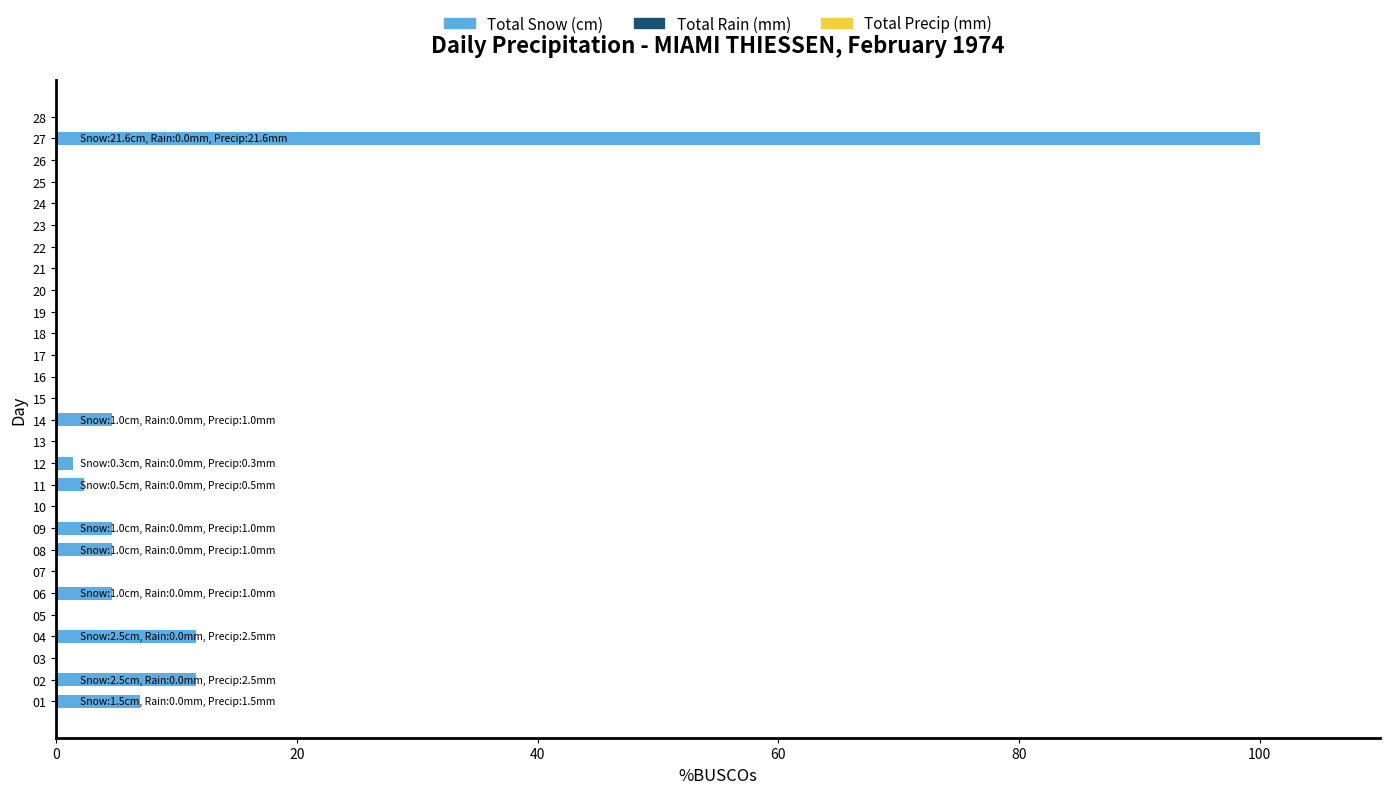

Are the bars horizontal?

Yes